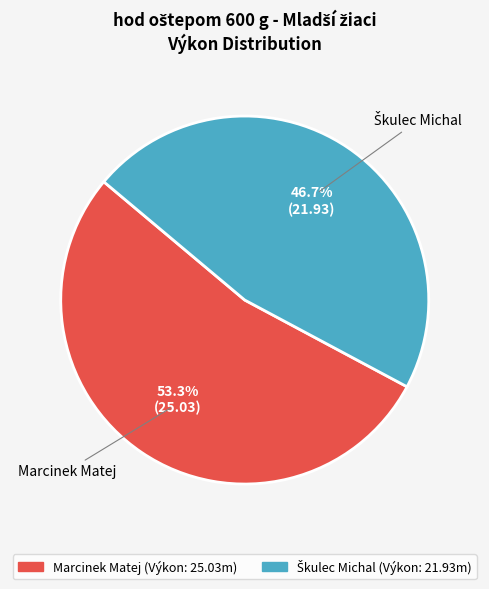

To the nearest percent, what is the difference between the largest and smallest slice percentages?

7%